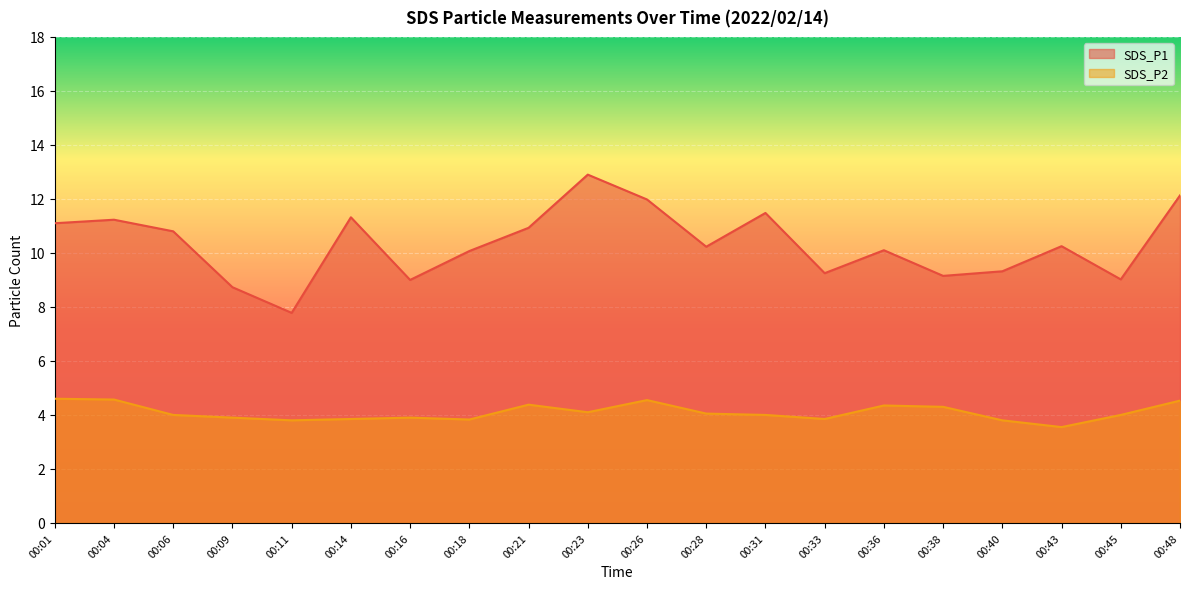

True or false: SDS_P1 and SDS_P2 cross at least once.

False